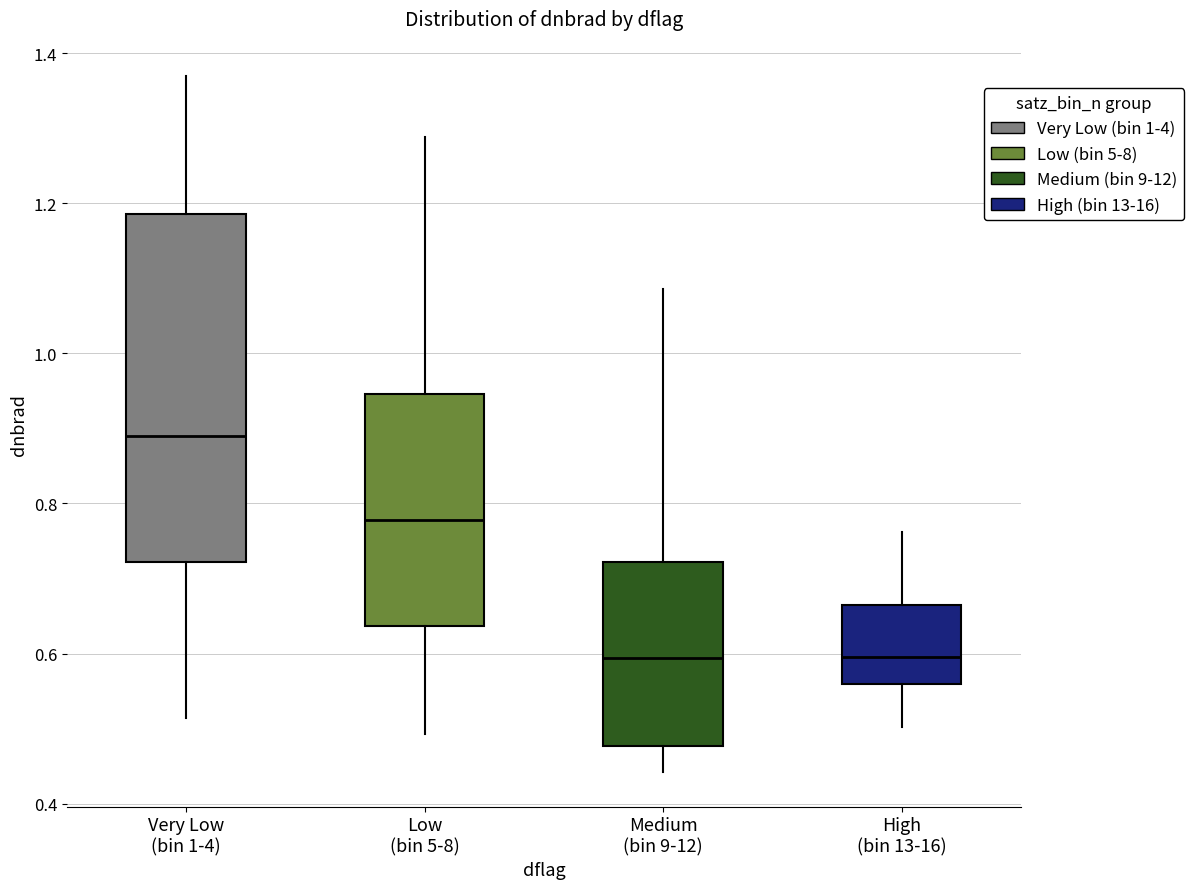

Comparing the boxes themselves (not the whiskers), which one is the tallest?

Very Low (bin 1-4)